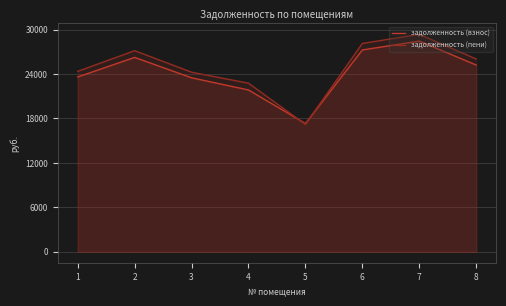

True or false: задолженность (пени) has a value of 39671.3 at 4.

False